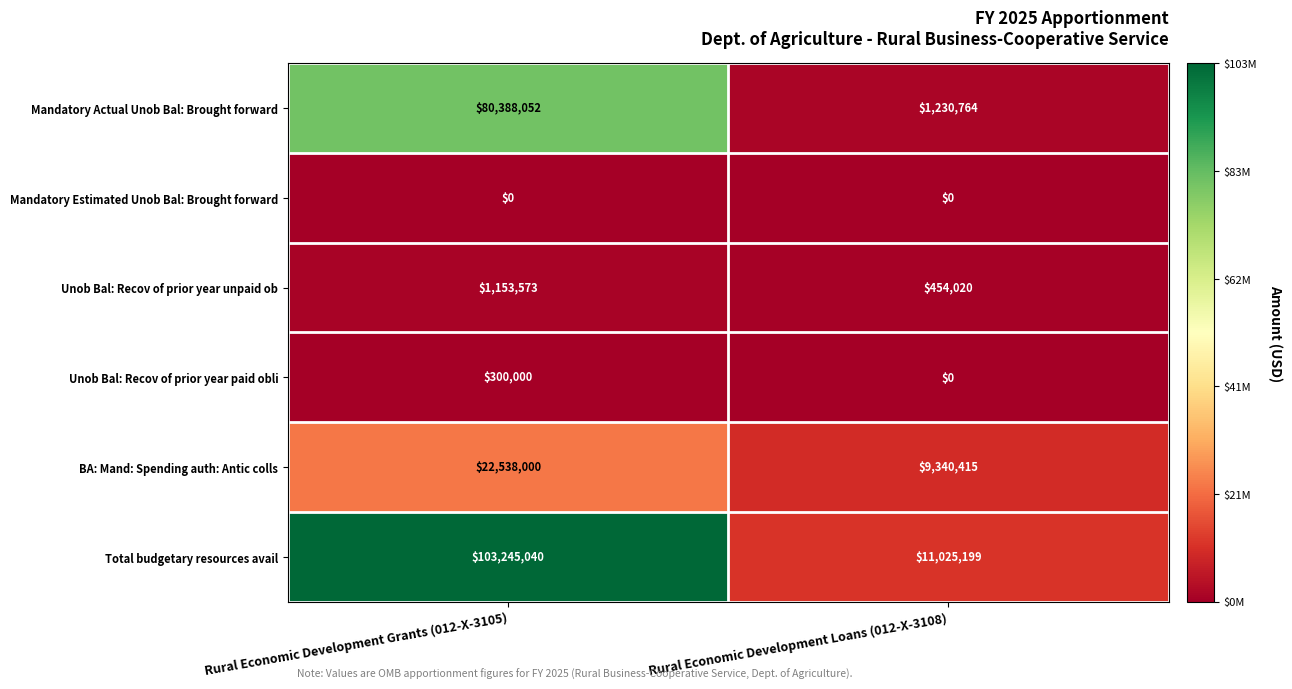

Which series has the largest total across all categories?

Total budgetary resources avail